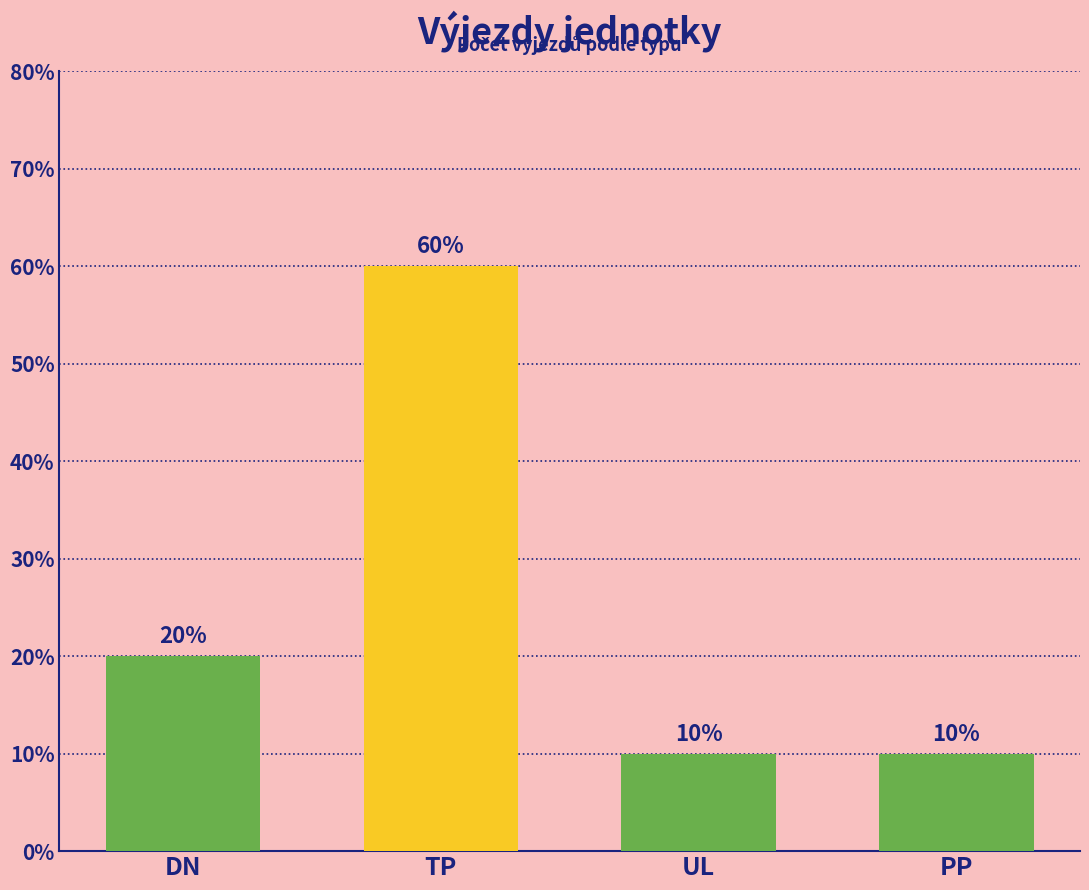

What is the average value?

25